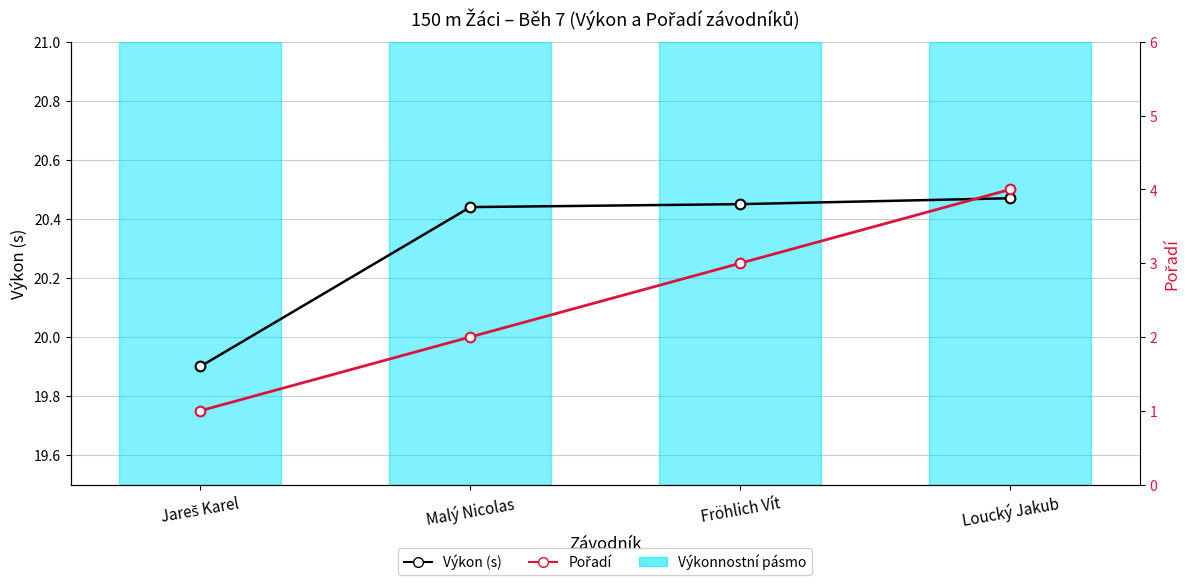

Is this an area chart (filled region under the line)?

No